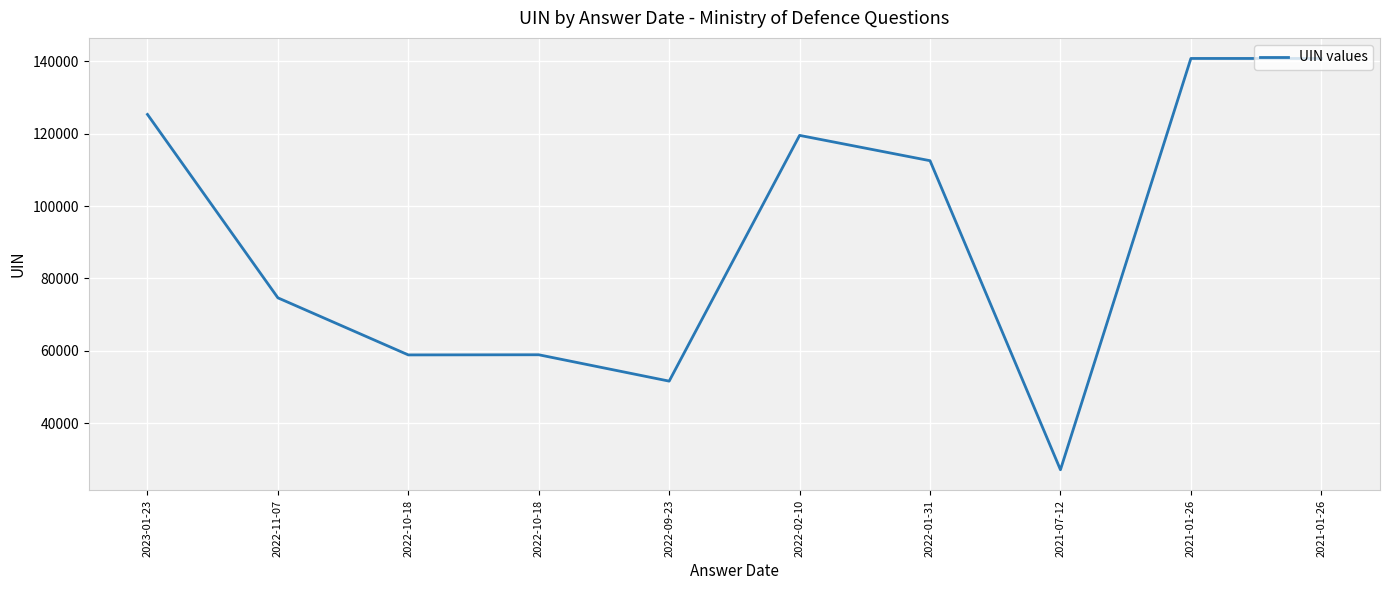

What is the smallest value displayed?

27146